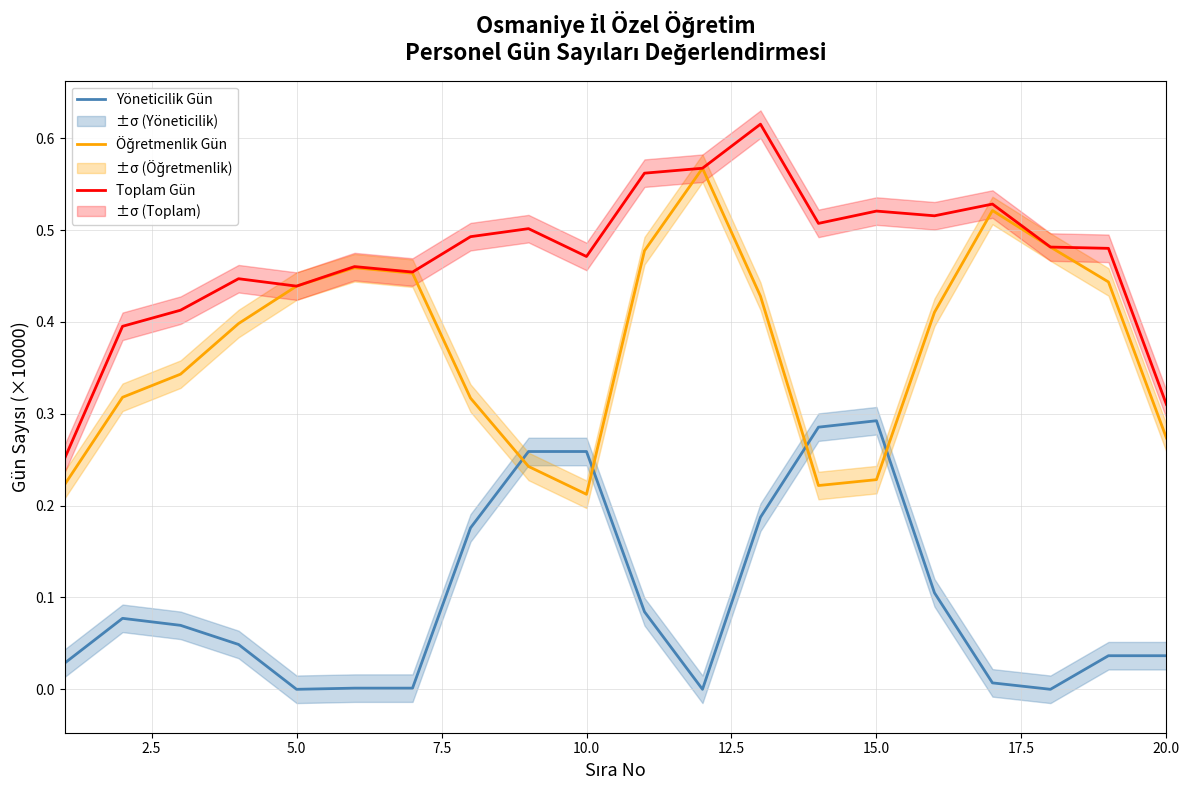

True or false: Yöneticilik Gün and Toplam Gün intersect in this chart.

False